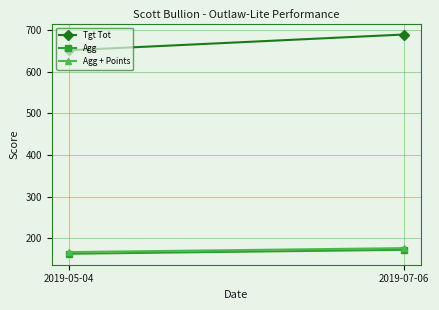

Reading right to left, transcribe all the data shown in this chart.

Tgt Tot: 2019-07-06=689.0	2019-05-04=651.0
Agg: 2019-07-06=172.2	2019-05-04=162.8
Agg + Points: 2019-07-06=176.2	2019-05-04=166.8